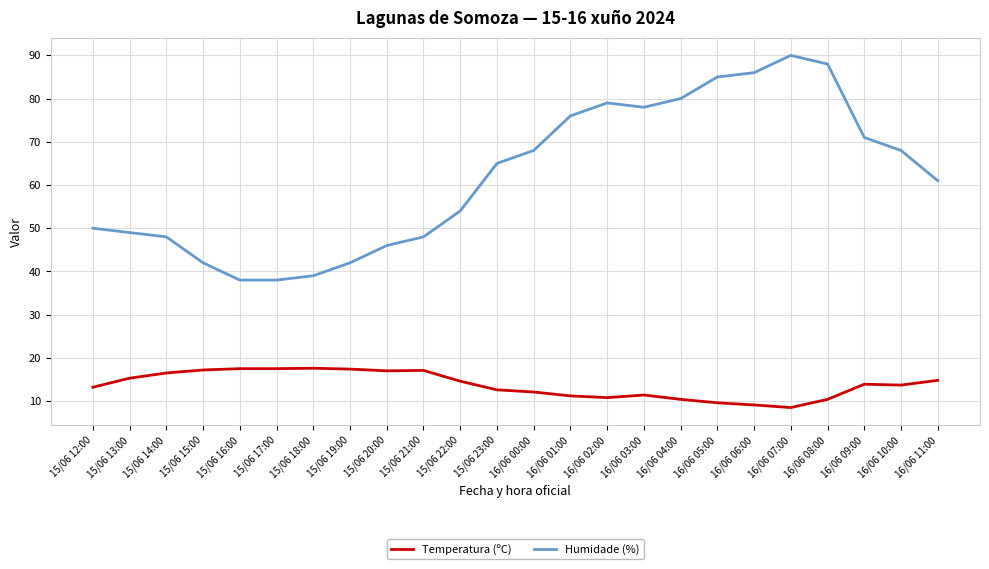

The value of Temperatura (ºC) at 16/06 10:00 is 2.8. True or false?

False